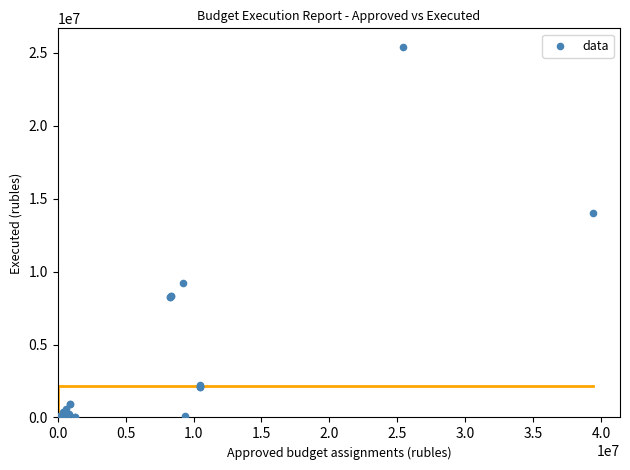

What Y value in the scatter plot is closest to 12699693?

14018387.5